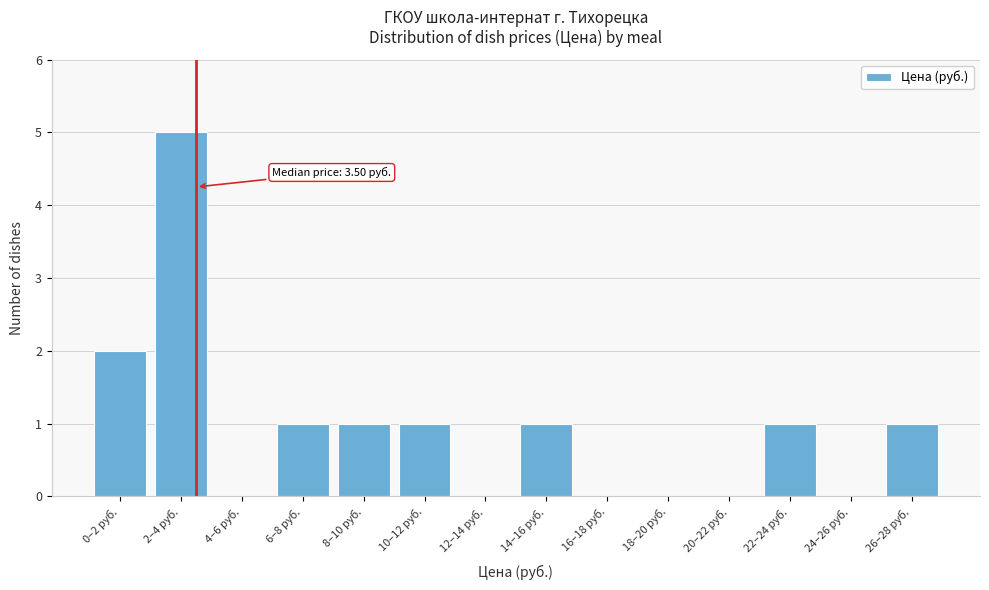

Reading left to right, list all the values displayed in this chart.

0–2 руб.=2	2–4 руб.=5	4–6 руб.=0	6–8 руб.=1	8–10 руб.=1	10–12 руб.=1	12–14 руб.=0	14–16 руб.=1	16–18 руб.=0	18–20 руб.=0	20–22 руб.=0	22–24 руб.=1	24–26 руб.=0	26–28 руб.=1